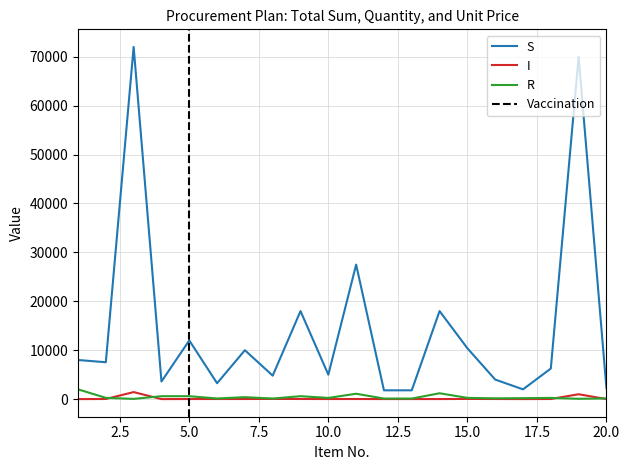

Between 12 and 9, which is larger?

9